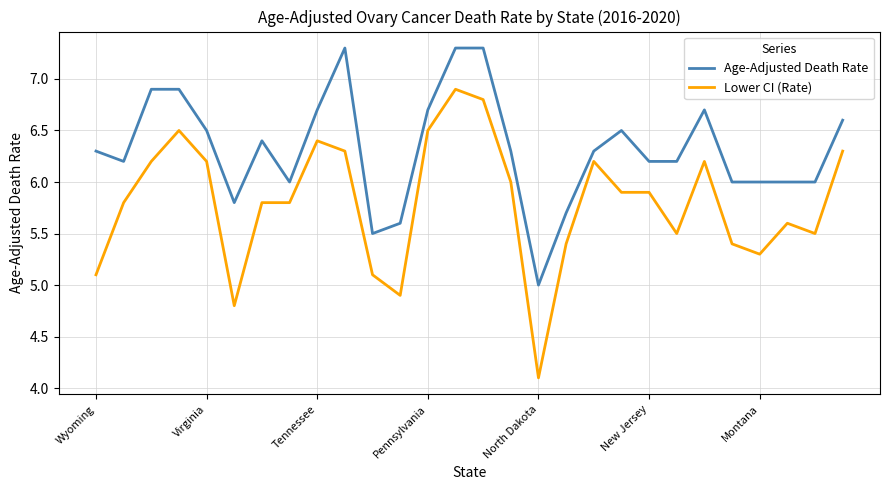

At how many categories does at least one series exceed 4?

28